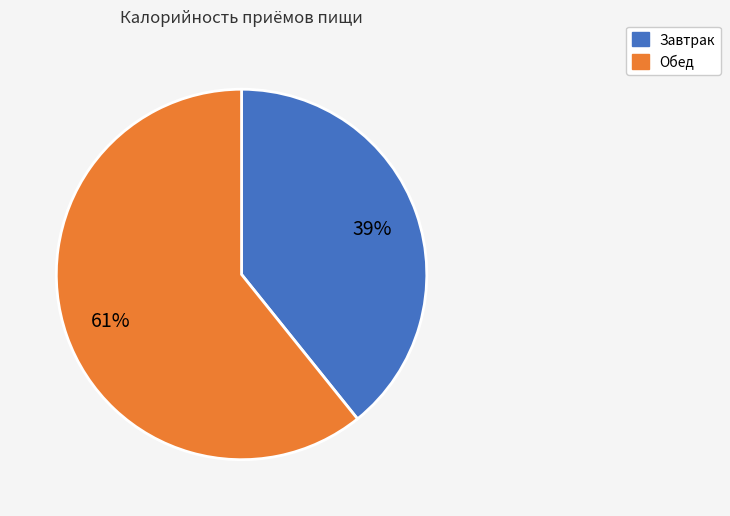

Is there a majority slice in this chart?

Yes